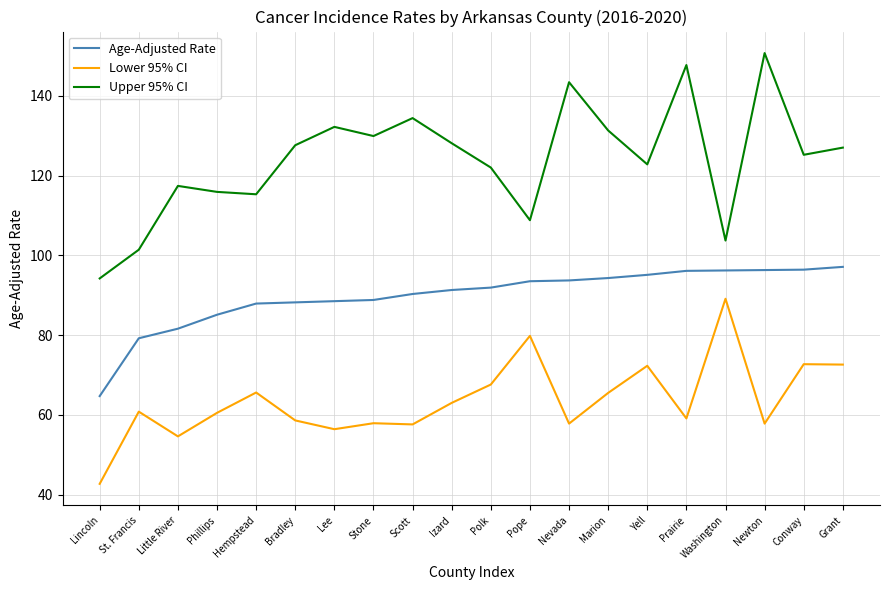

What is the difference between the Upper 95% CI values at Hempstead and Bradley?

12.3